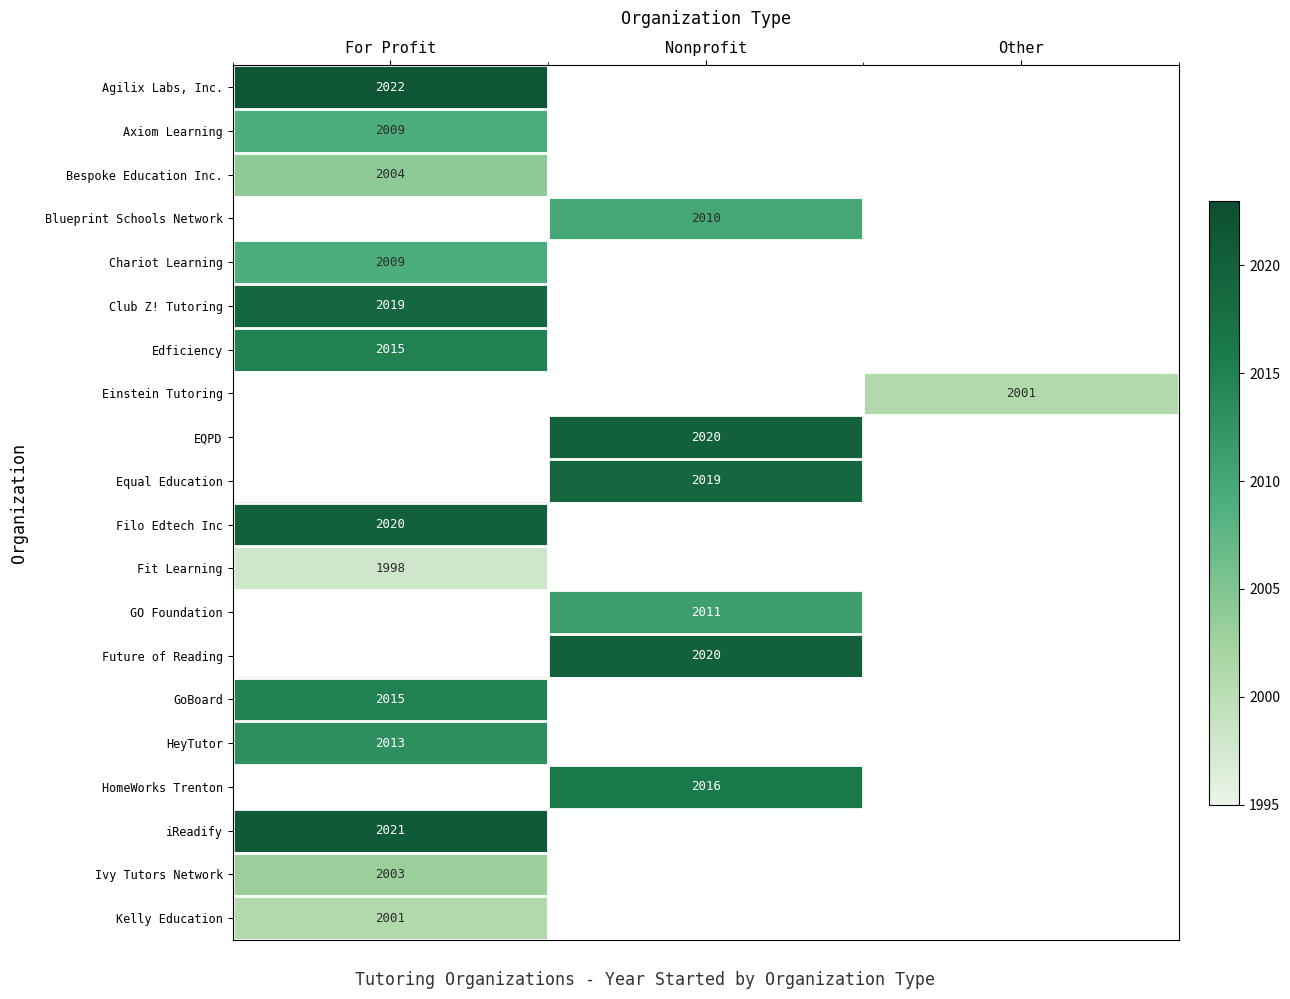

What is the minimum value shown in the chart?

1998.0